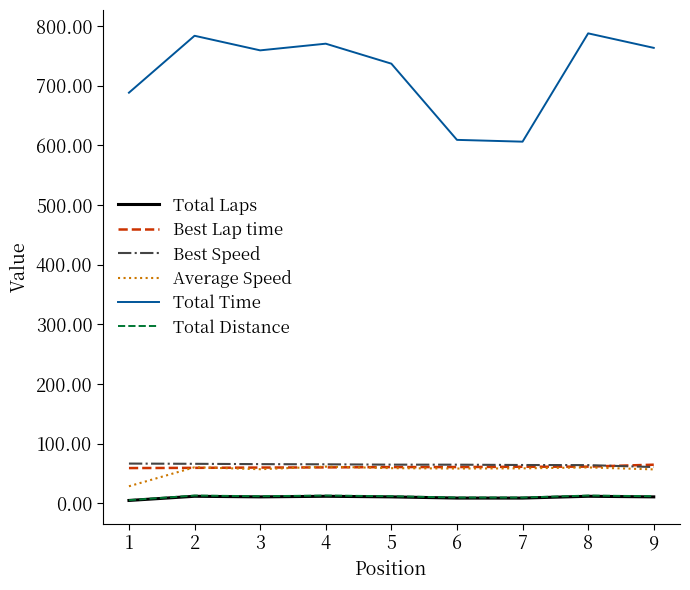

Which series has the largest total across all categories?

Total Time